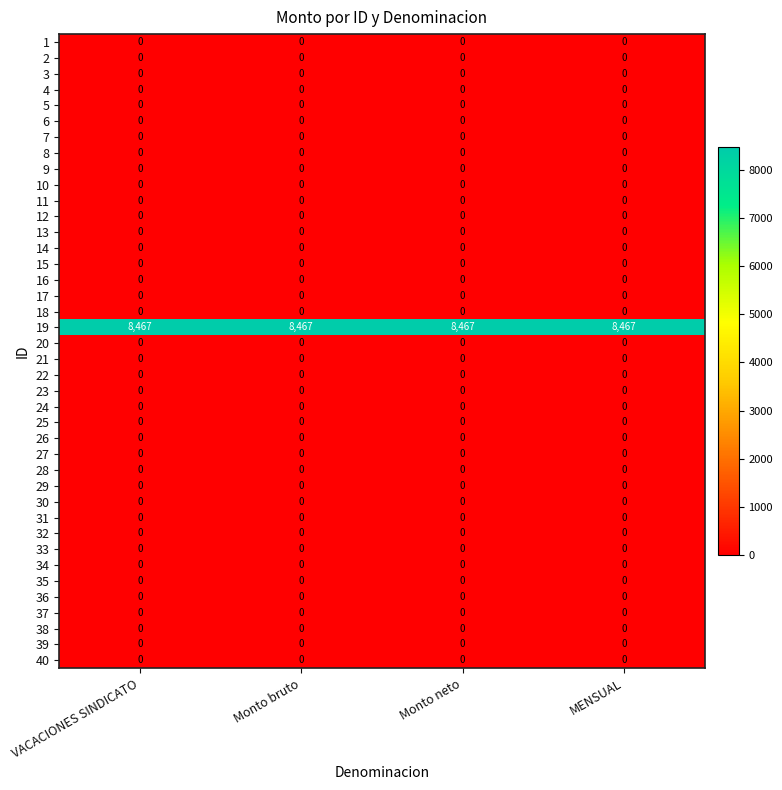

At how many categories does at least one series exceed 2955?

4